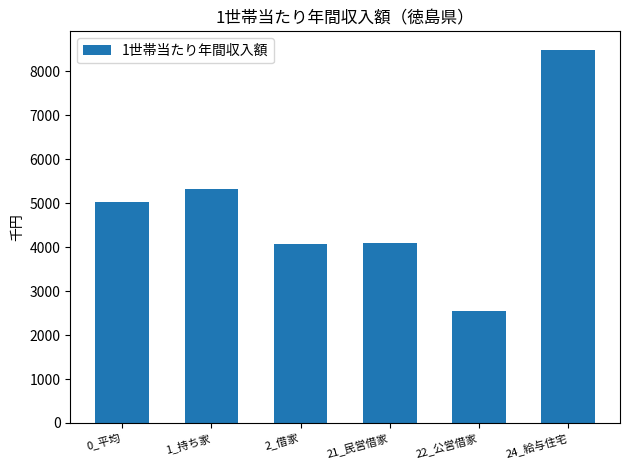

Are the bars grouped side by side (vs. stacked)?

No